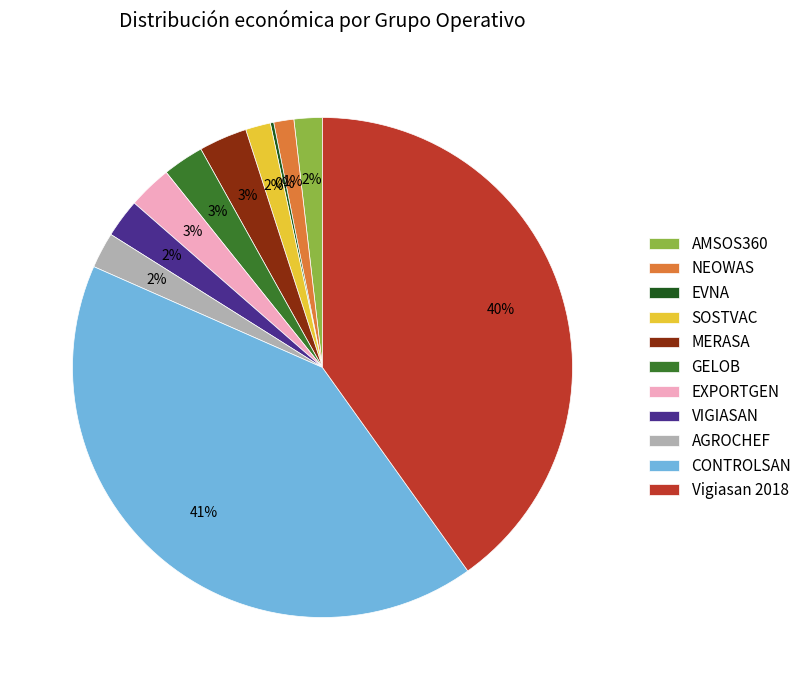

Which category has the biggest portion of the pie?

CONTROLSAN